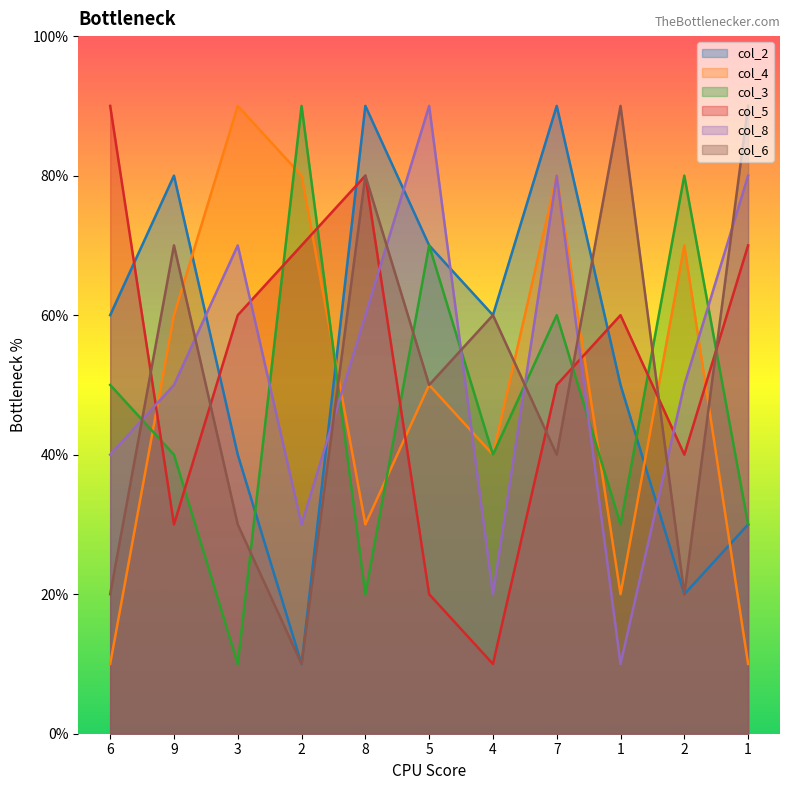

Rank the series by their maximum value, from lowest to highest.

col_2, col_4, col_3, col_5, col_8, col_6